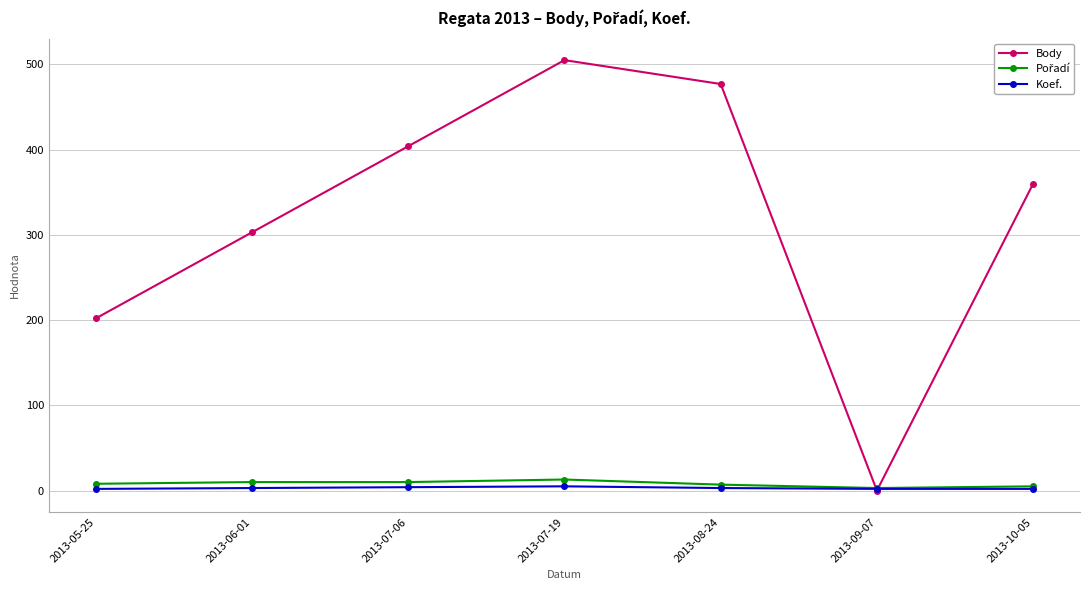

What is the label of the 3rd point from the right?

2013-08-24